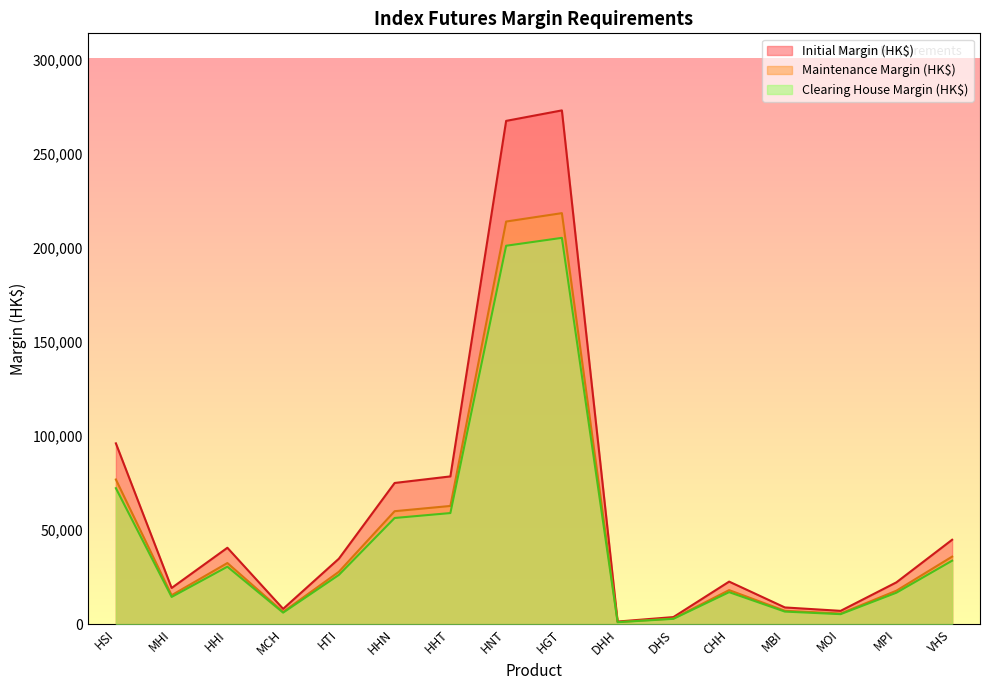

How many data points in Clearing House Margin (HK$) are less than 26140?

8